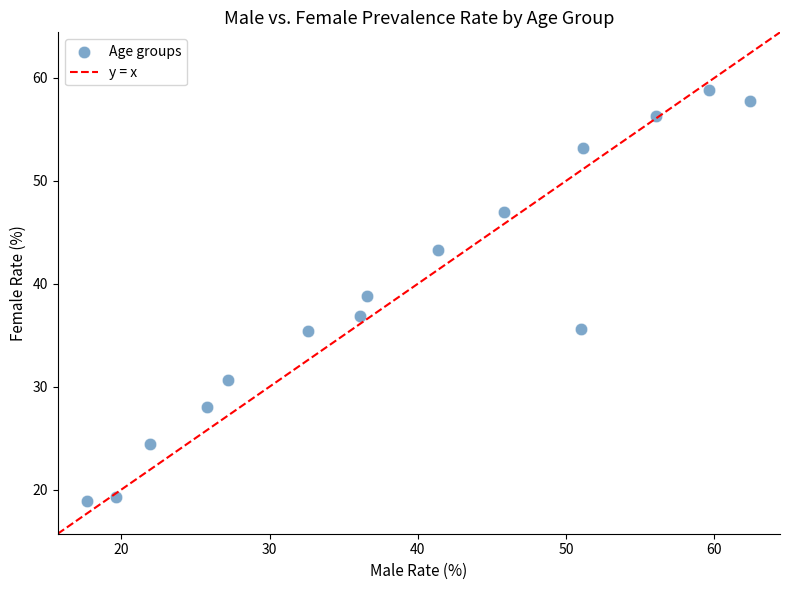

What is the range of X values (max minus min)?

44.7